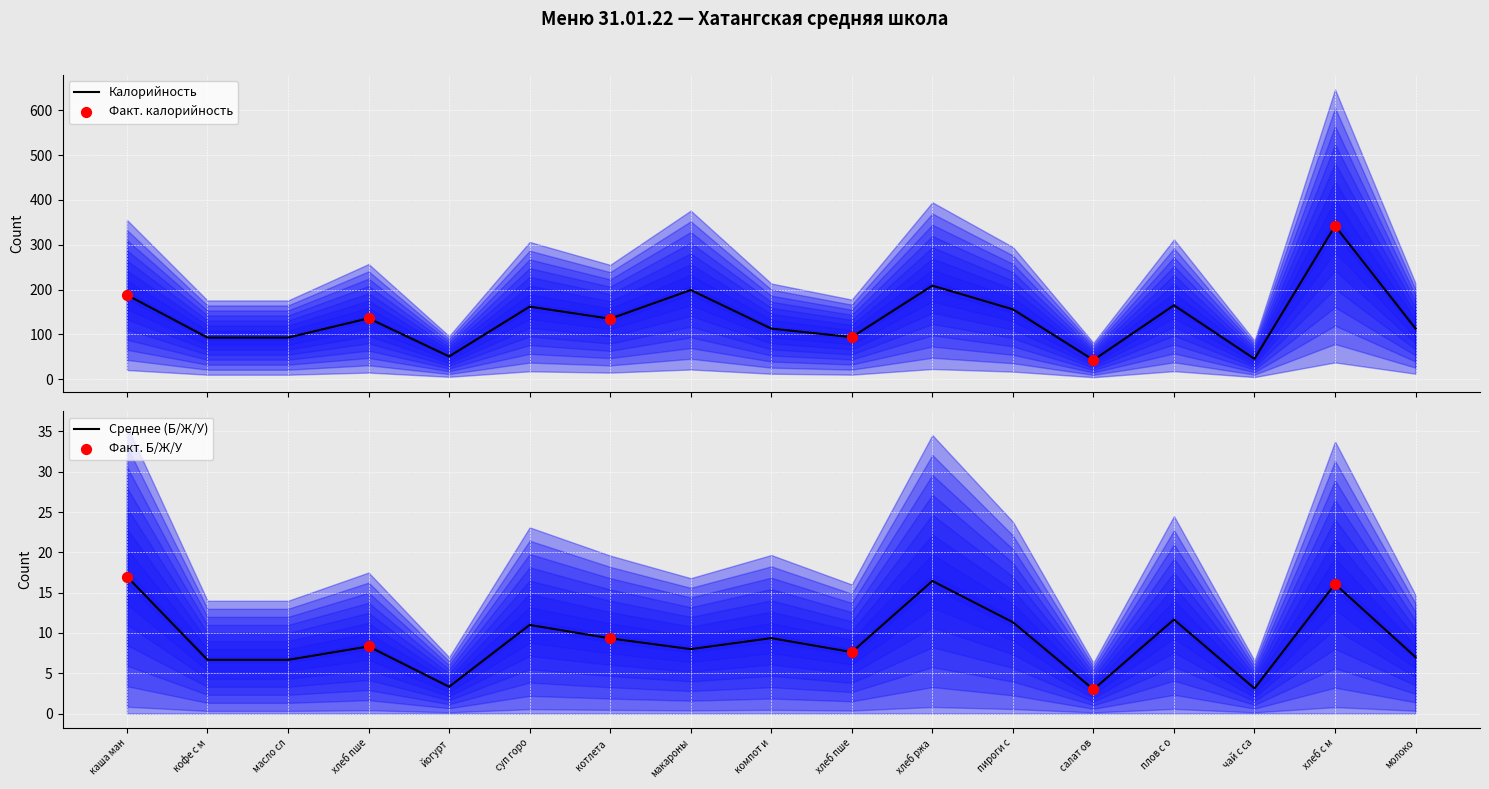

Which series contains the highest Y value?

Калорийность